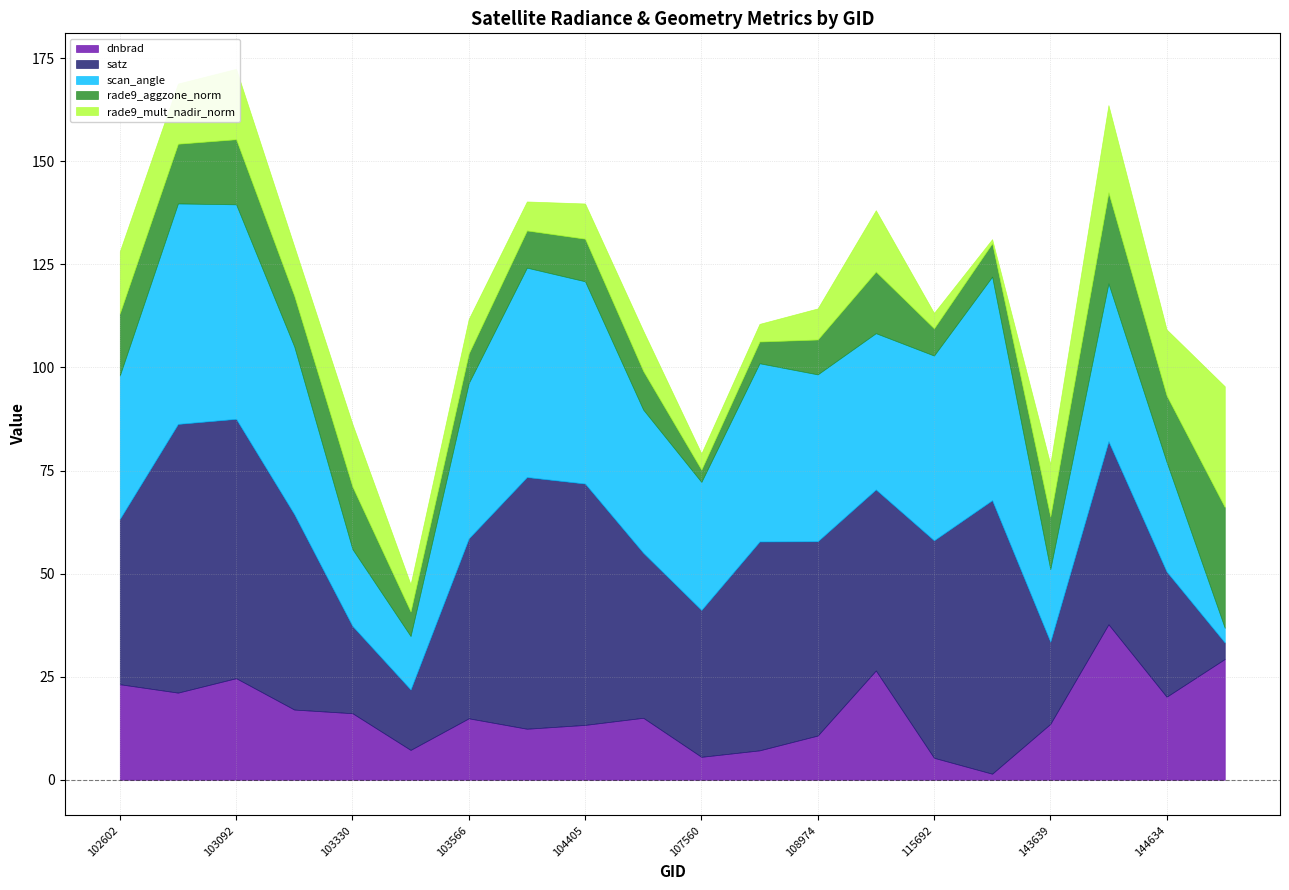

The dnbrad series shows 14.9 at 103566. True or false?

True